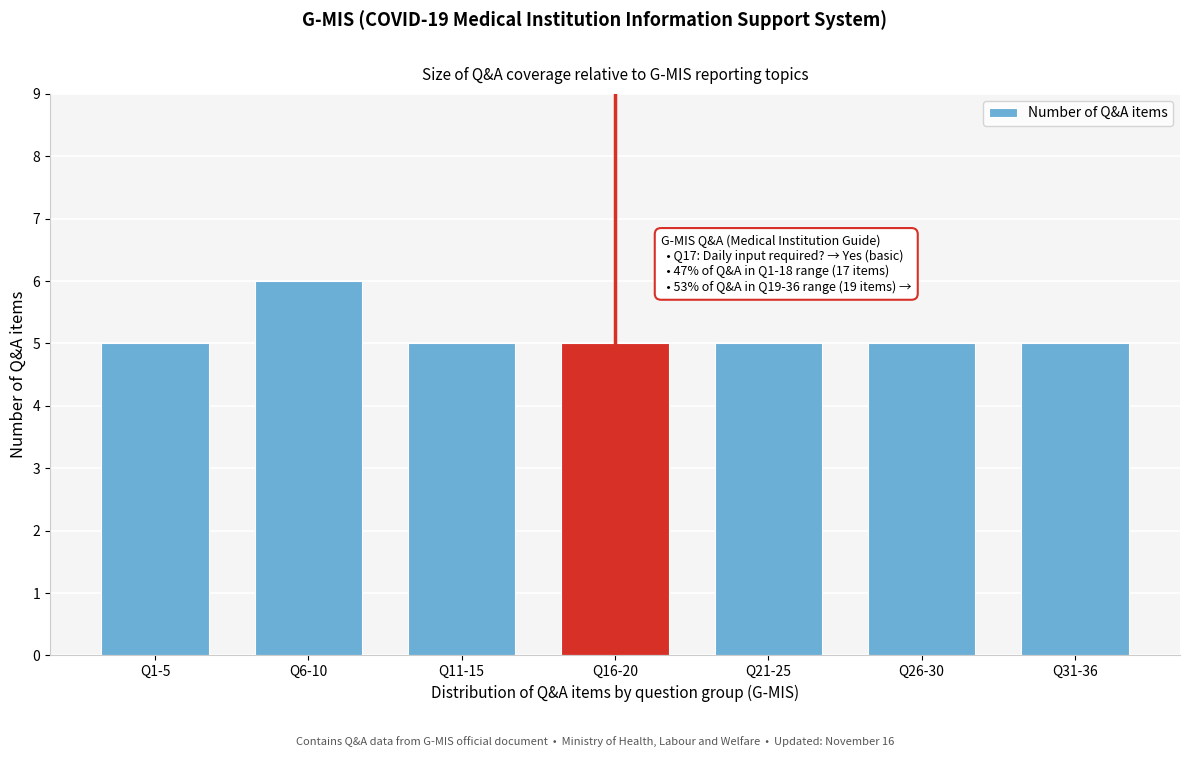

Reading left to right, transcribe all the data shown in this chart.

Q1-5=5	Q6-10=6	Q11-15=5	Q16-20=5	Q21-25=5	Q26-30=5	Q31-36=5